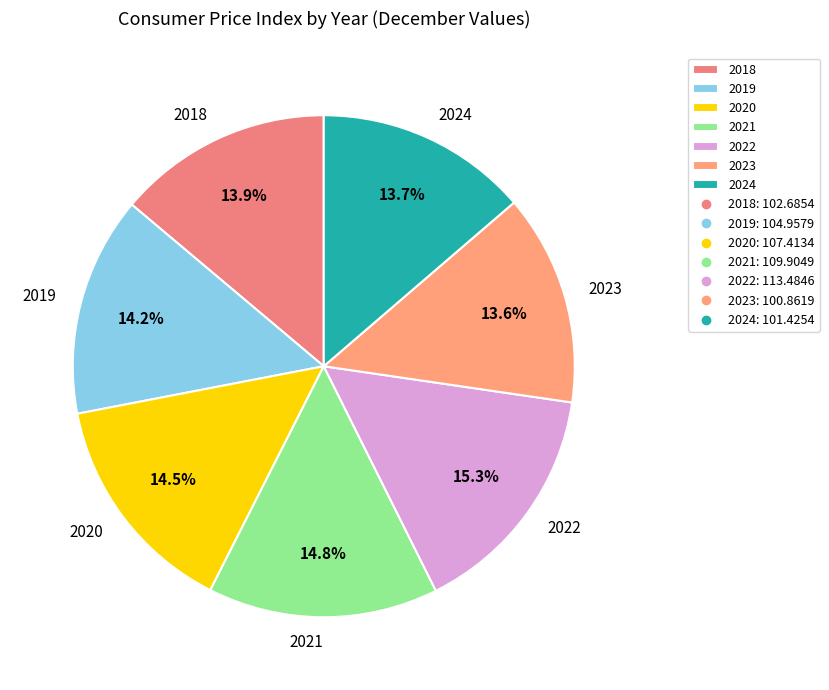

Approximately how many times larger is the value at 2021 compared to 2019?

1.0